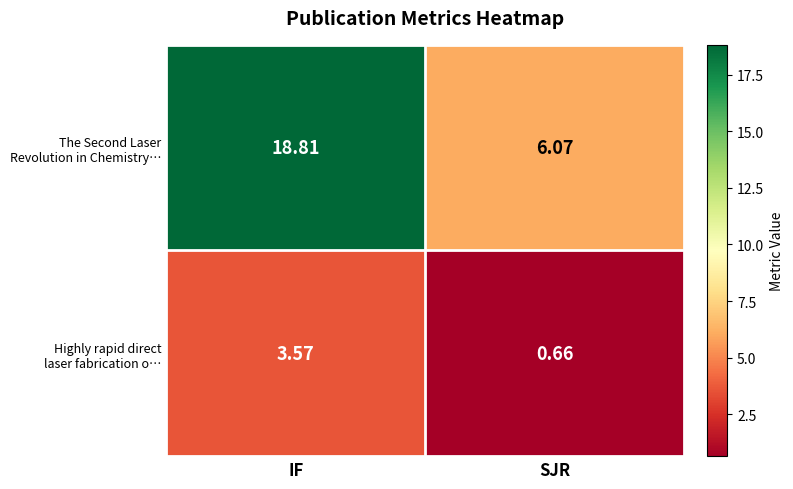

What is the greatest value displayed?

18.8